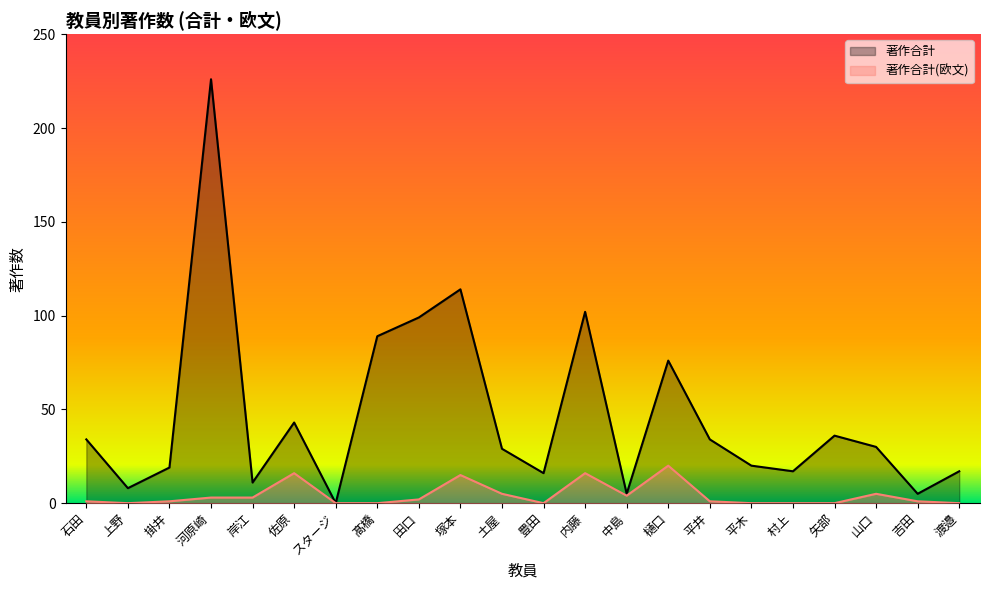

Does the chart have visible grid lines?

No